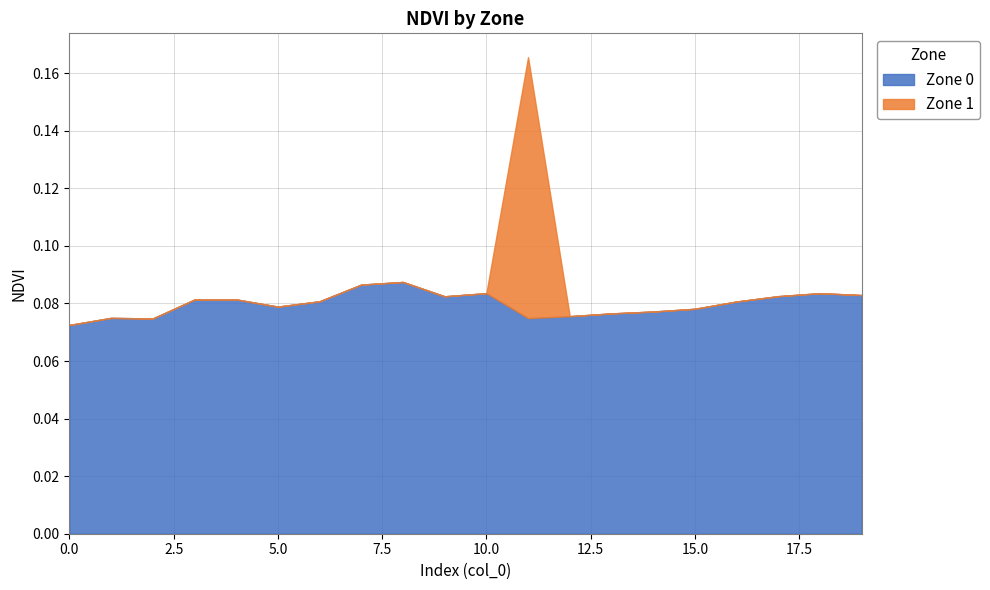

Between 1 and 18, which is larger?

18